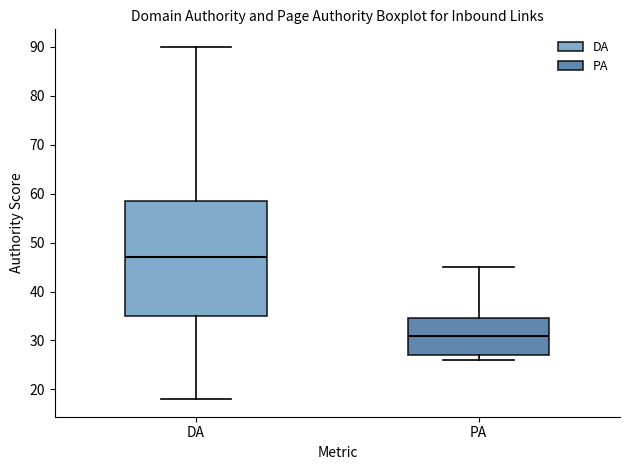

Where is the lower edge of the box for PA on the y-axis? The values are not printed on the chart, so give them approximately, as read against the axis.

27